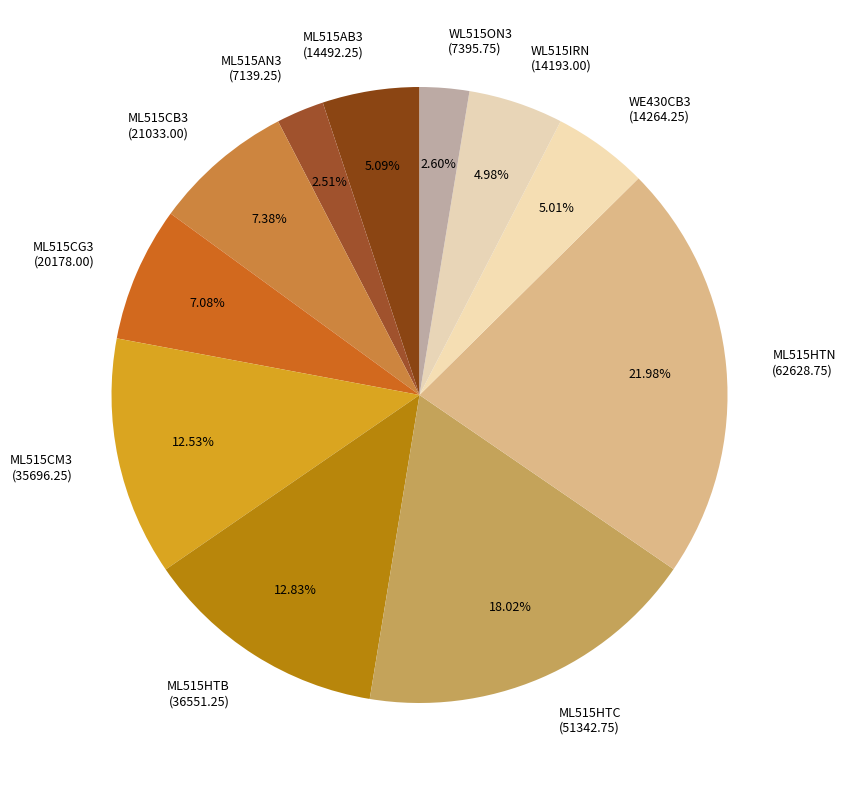

Is WL515ON3 the majority of the pie?

No